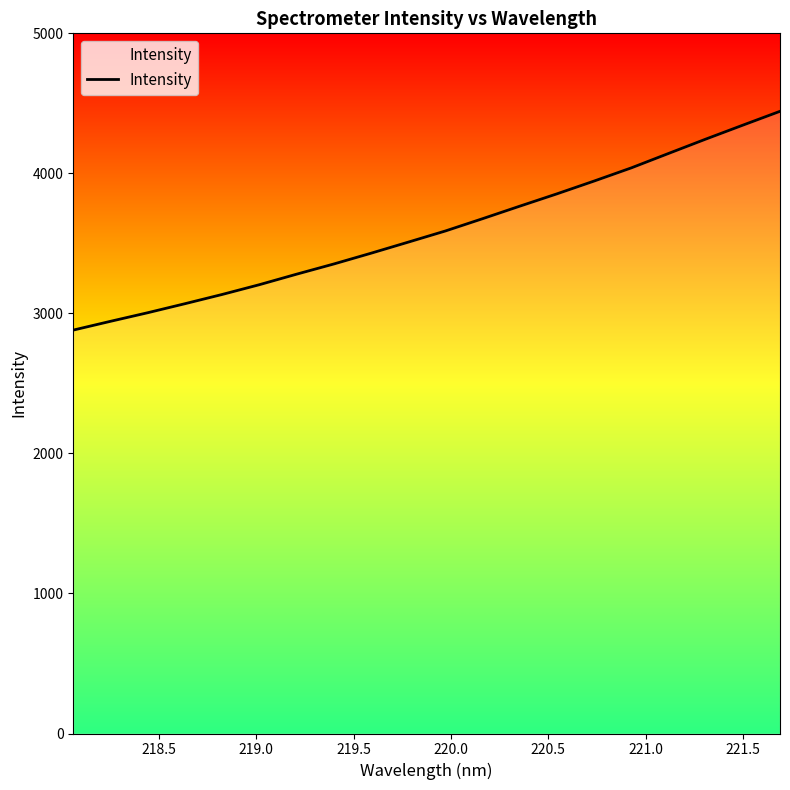

What is the sum of all values?

71852.0